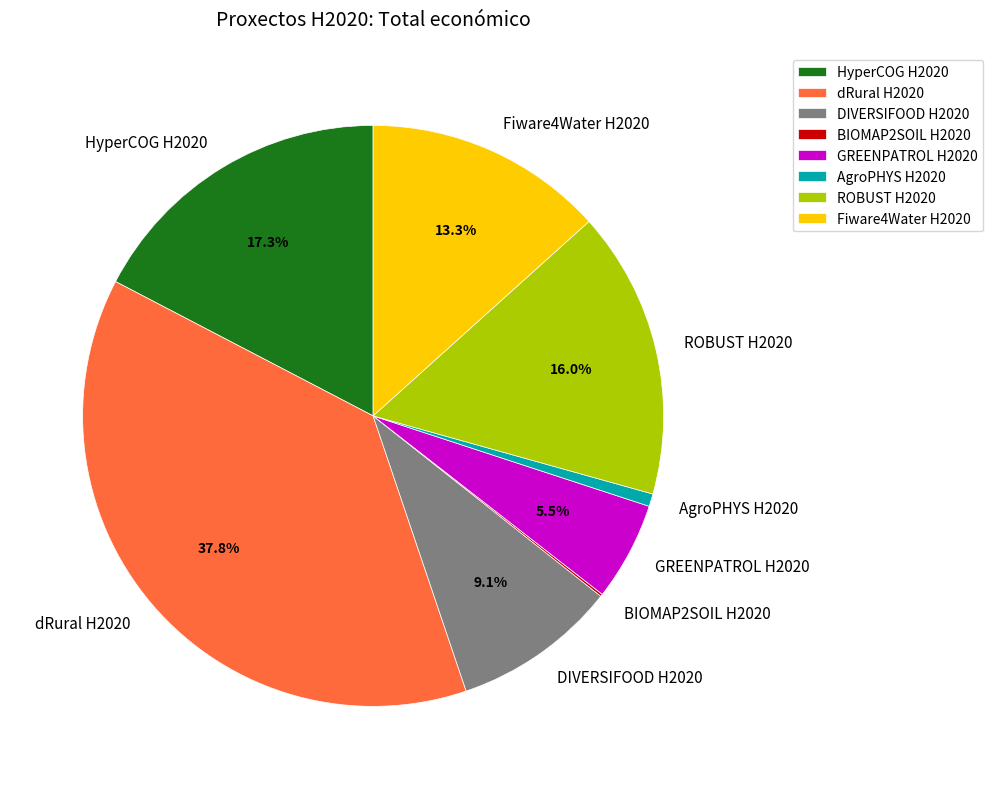

To the nearest percent, what portion does HyperCOG H2020 represent?

17%